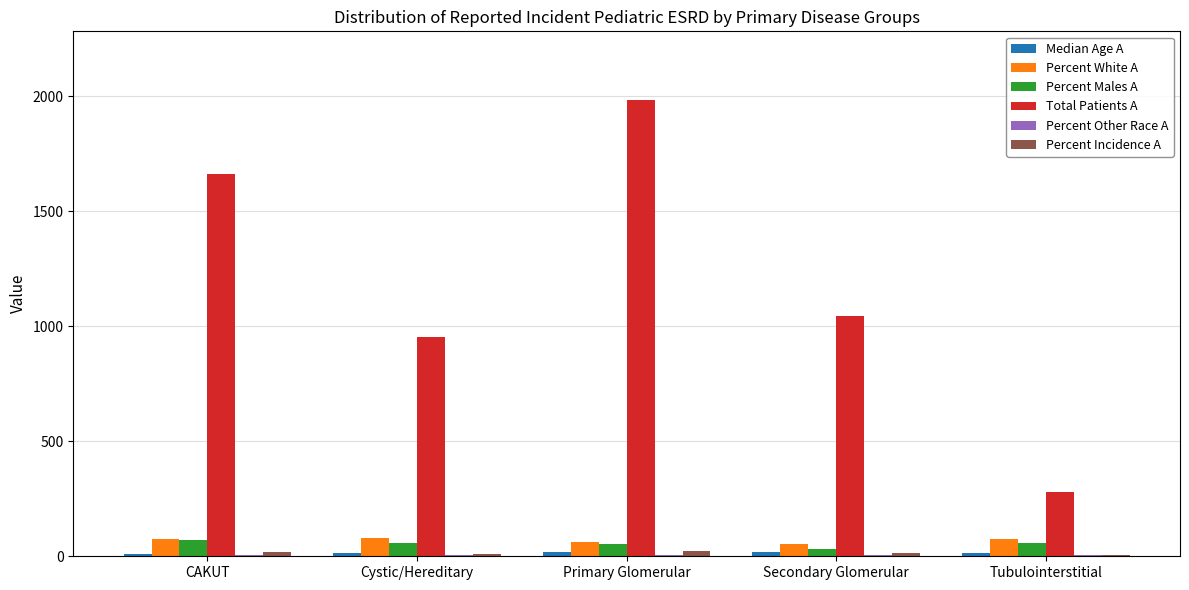

At which label does Total Patients A reach its peak?

Primary Glomerular